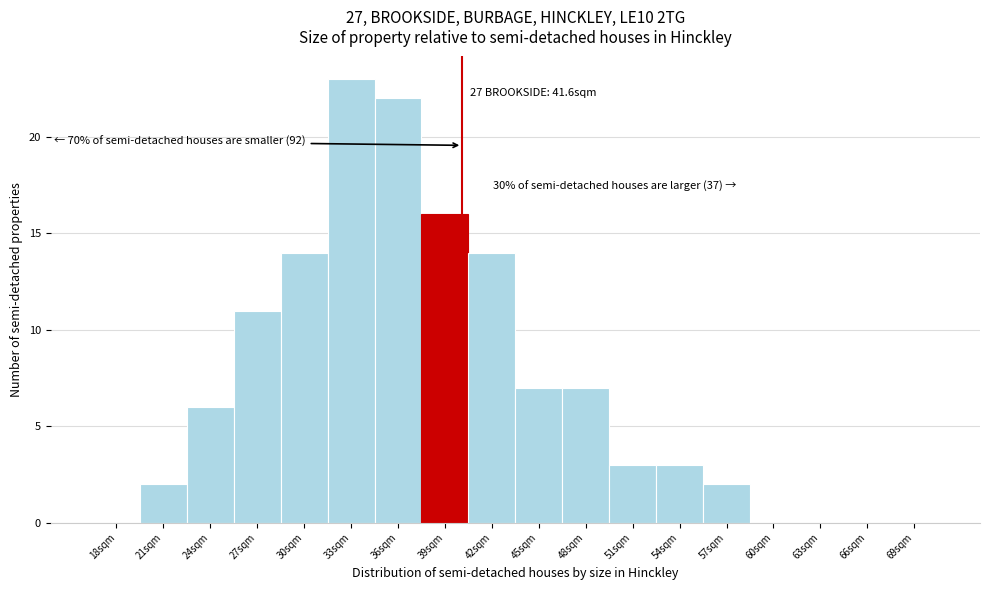

Reading right to left, extract all data points from this chart.

69sqm=0	66sqm=0	63sqm=0	60sqm=0	57sqm=2	54sqm=3	51sqm=3	48sqm=7	45sqm=7	42sqm=14	39sqm=16	36sqm=22	33sqm=23	30sqm=14	27sqm=11	24sqm=6	21sqm=2	18sqm=0